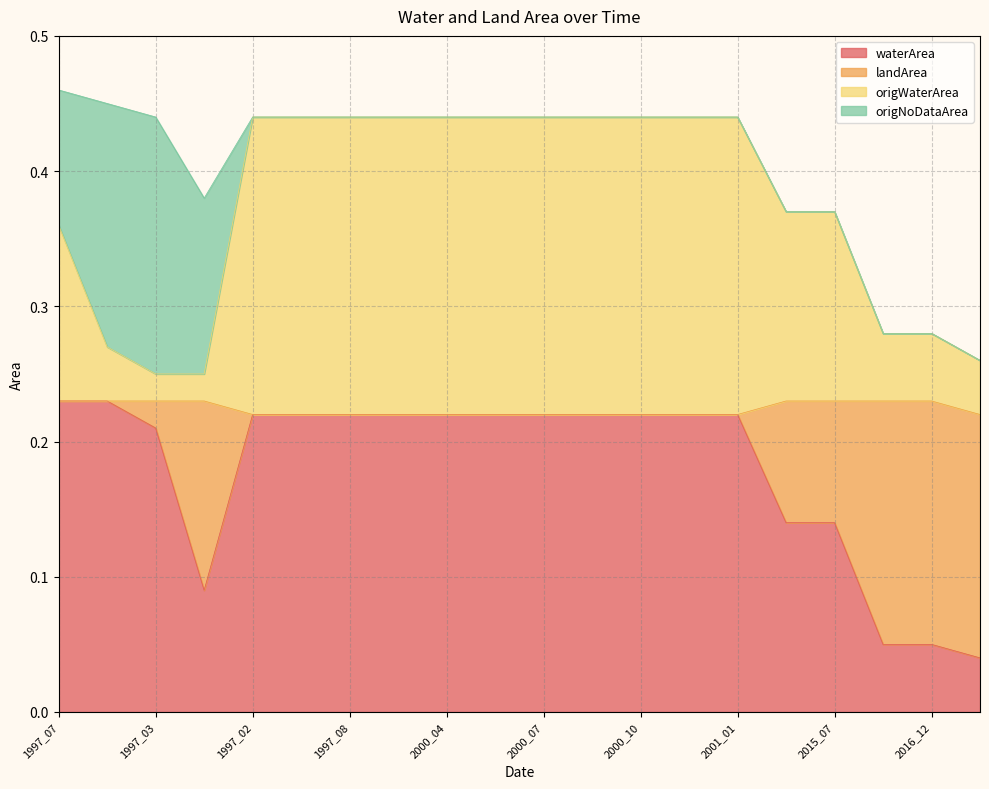

Which series has the widest spread of values?

origWaterArea